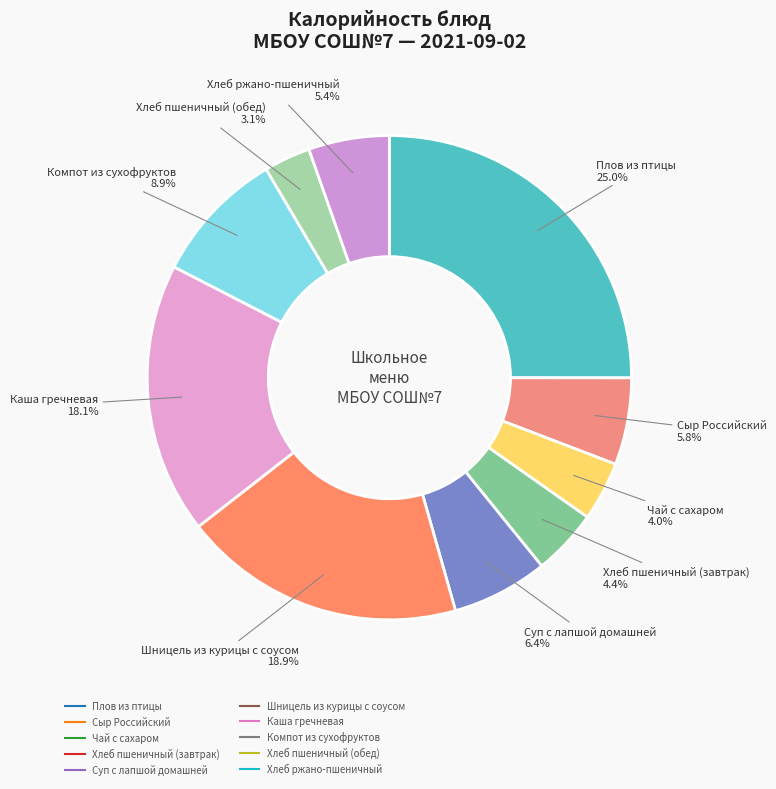

What is the smallest slice in the pie chart?

Хлеб пшеничный (обед)